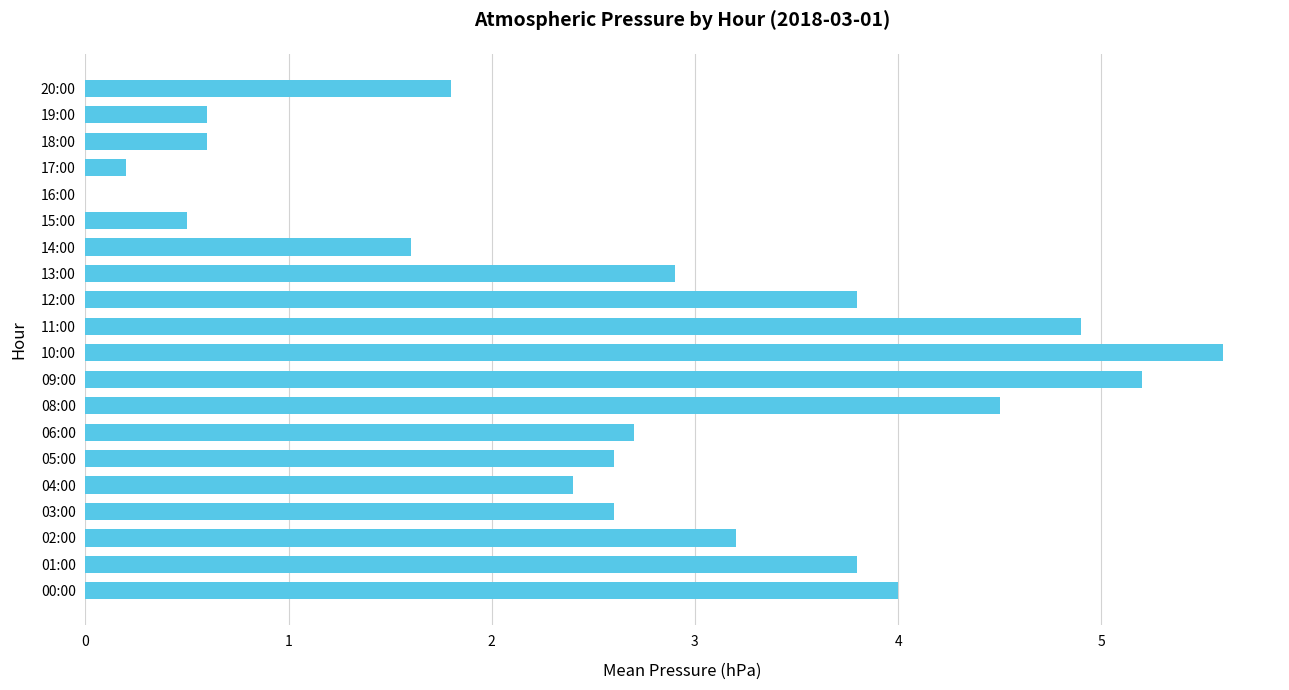

Are the bars grouped side by side (vs. stacked)?

No